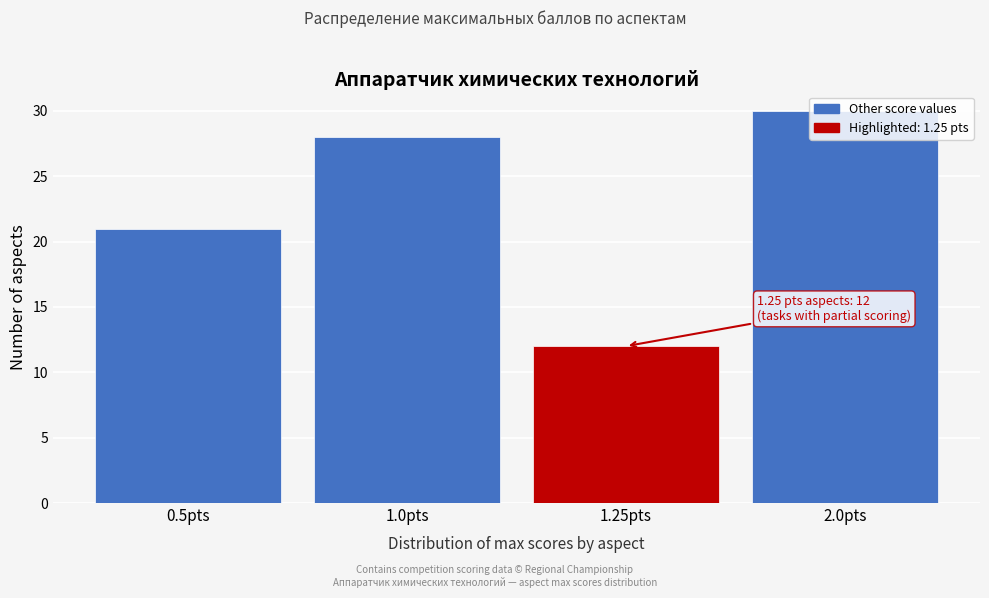

The value at 0.5pts is 21. True or false?

True